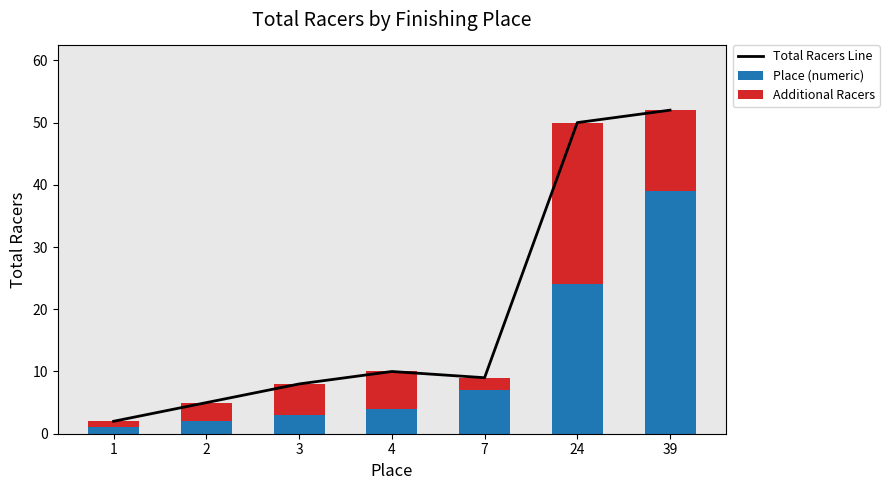

What is the total value across all series at 3?

16